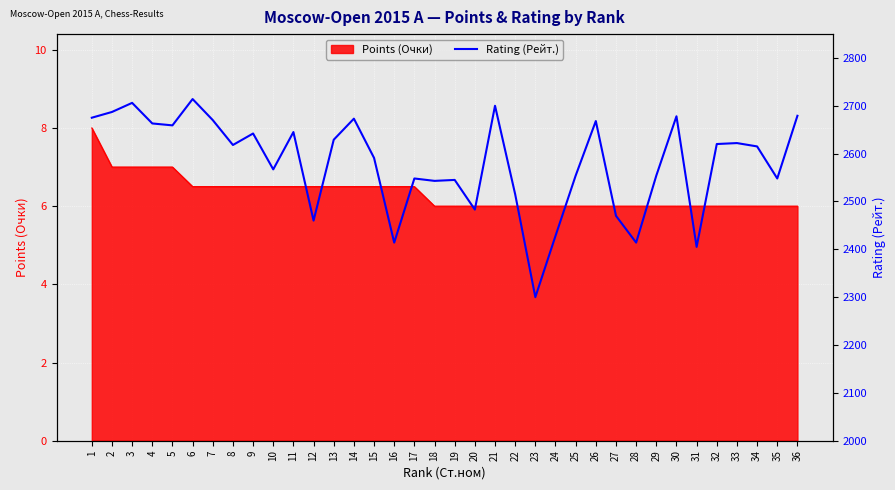

At which category does the chart reach its peak across all series?

6